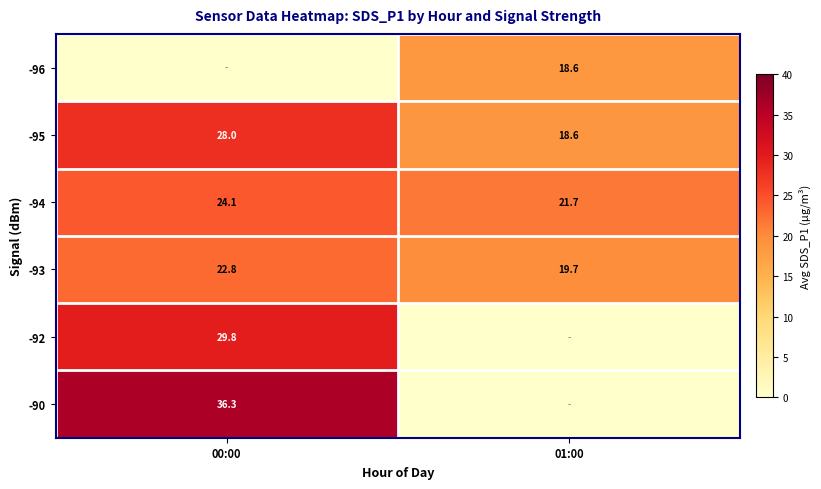

Where does the -94 series first go above 24?

00:00